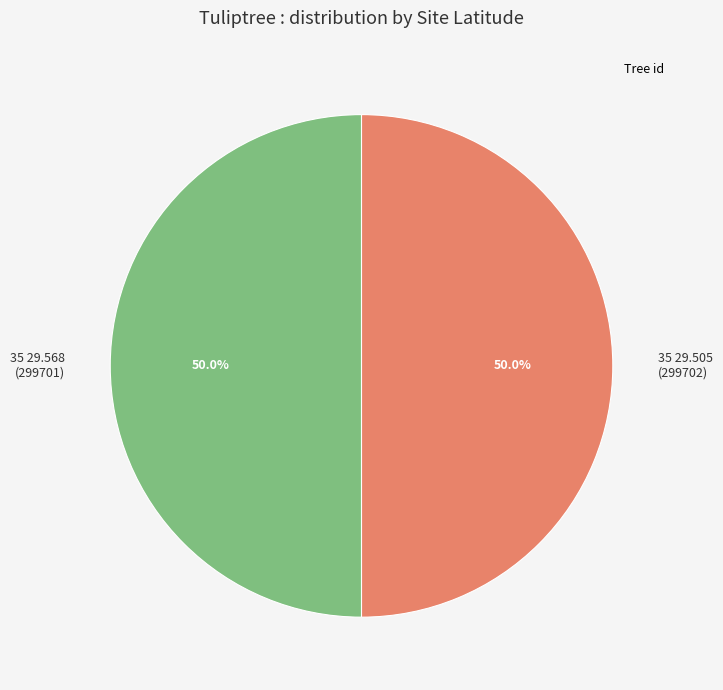

Do 35 29.505 and 35 29.568 together represent more than half of the pie?

Yes